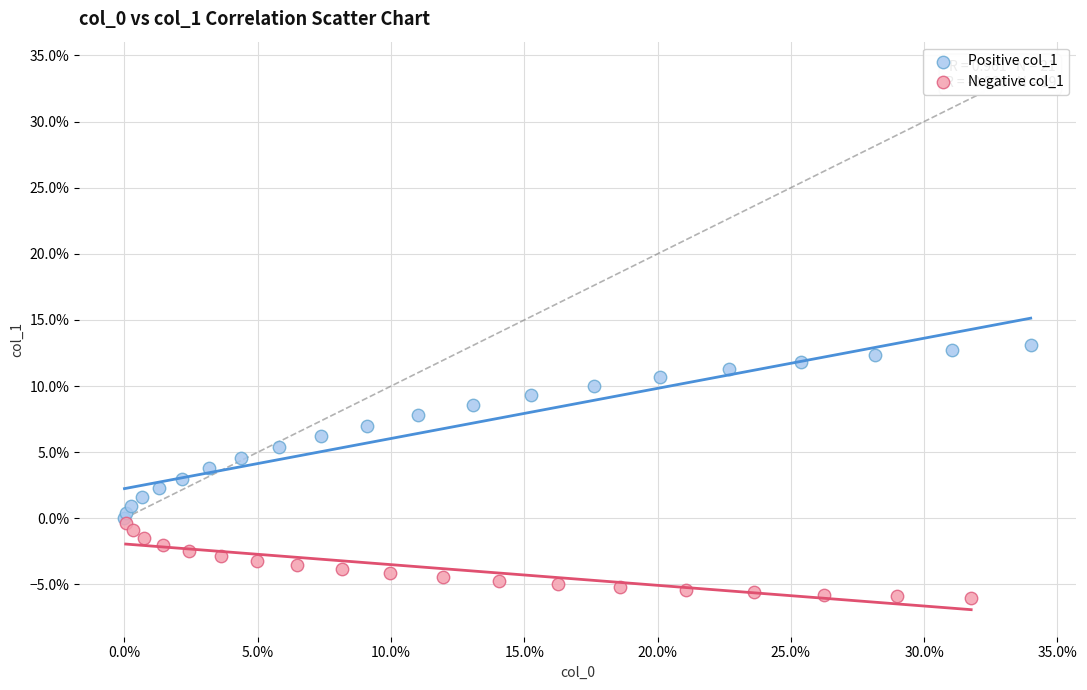

Which series has the widest spread of Y values?

Positive col_1